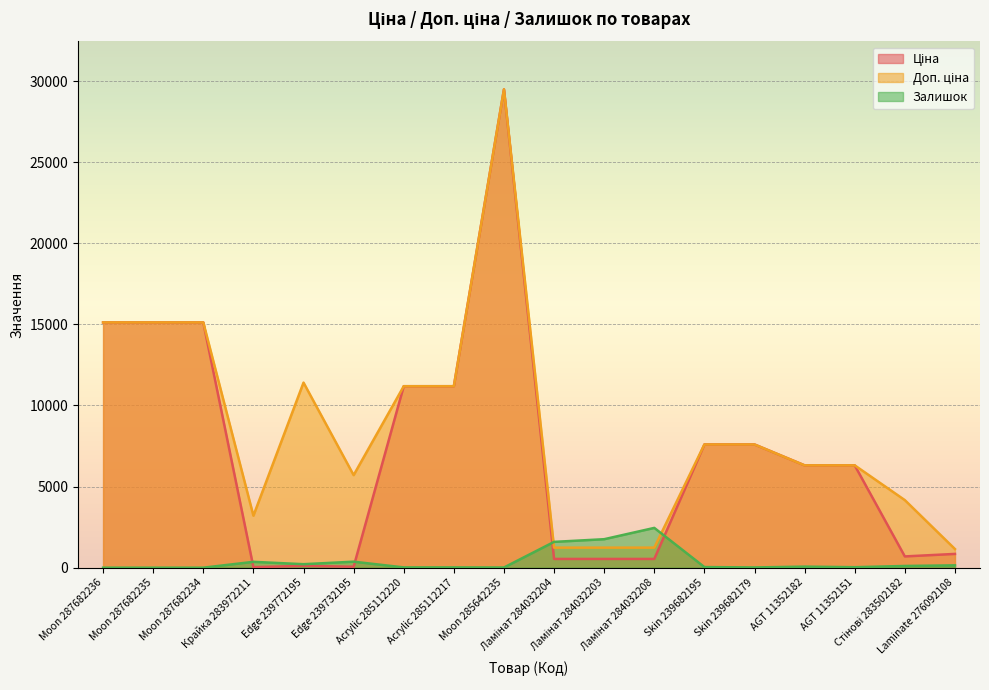

At how many categories does at least one series exceed 23281?

1